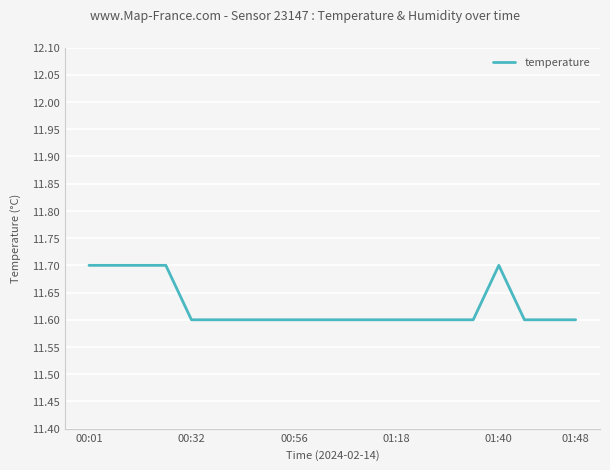

What is the smallest value displayed?

11.6